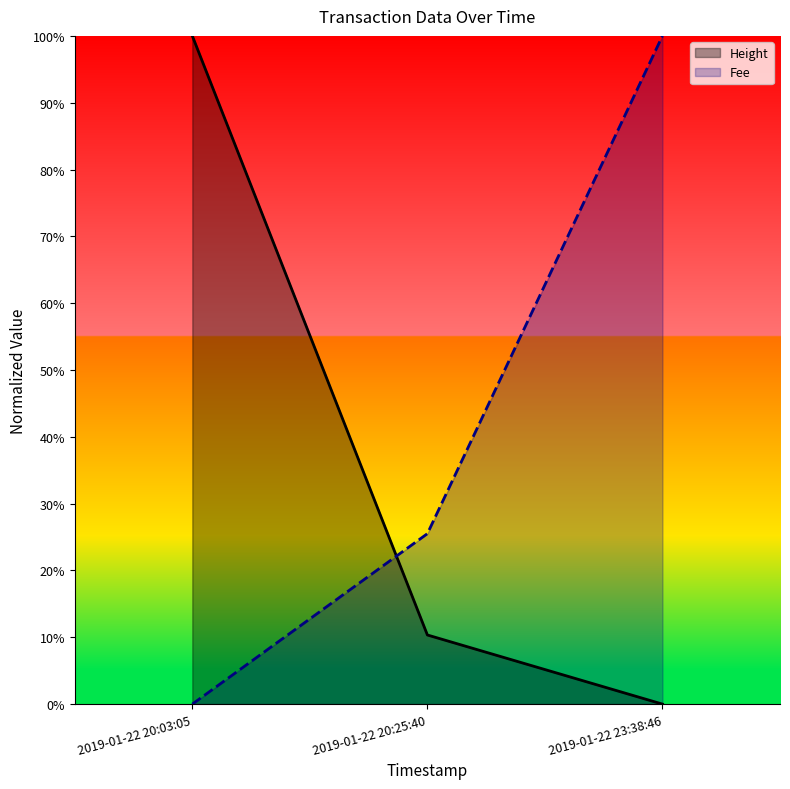

At which category is the sum across all series the highest?

2019-01-22 20:03:05